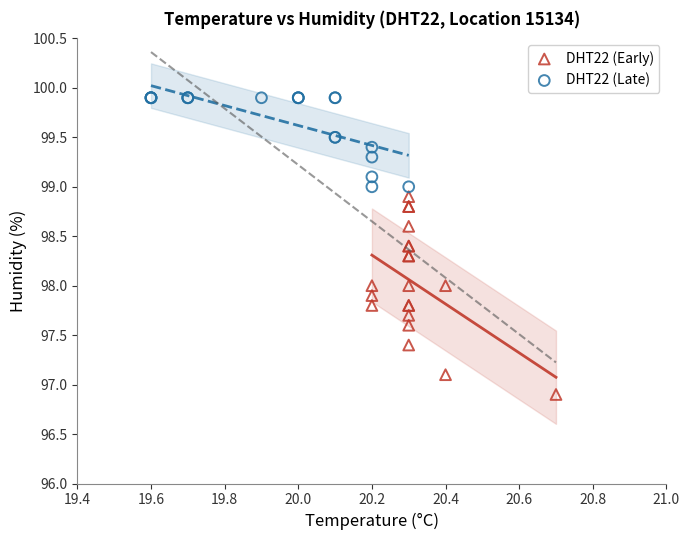

Which series reaches the maximum Y coordinate?

DHT22 (Late)